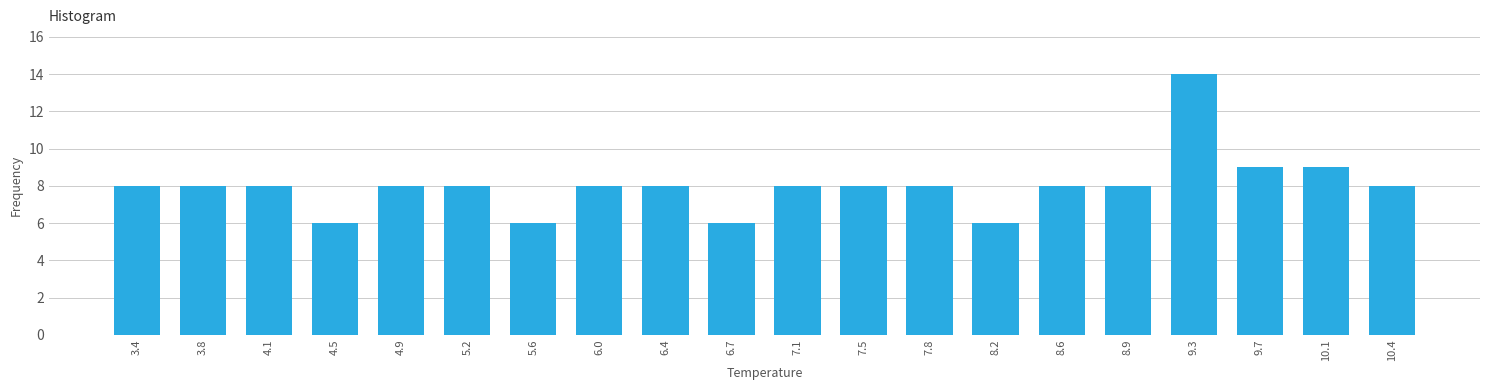

Reading right to left, what are all the values shown in this chart?

8	9	9	14	8	8	6	8	8	8	6	8	8	6	8	8	6	8	8	8